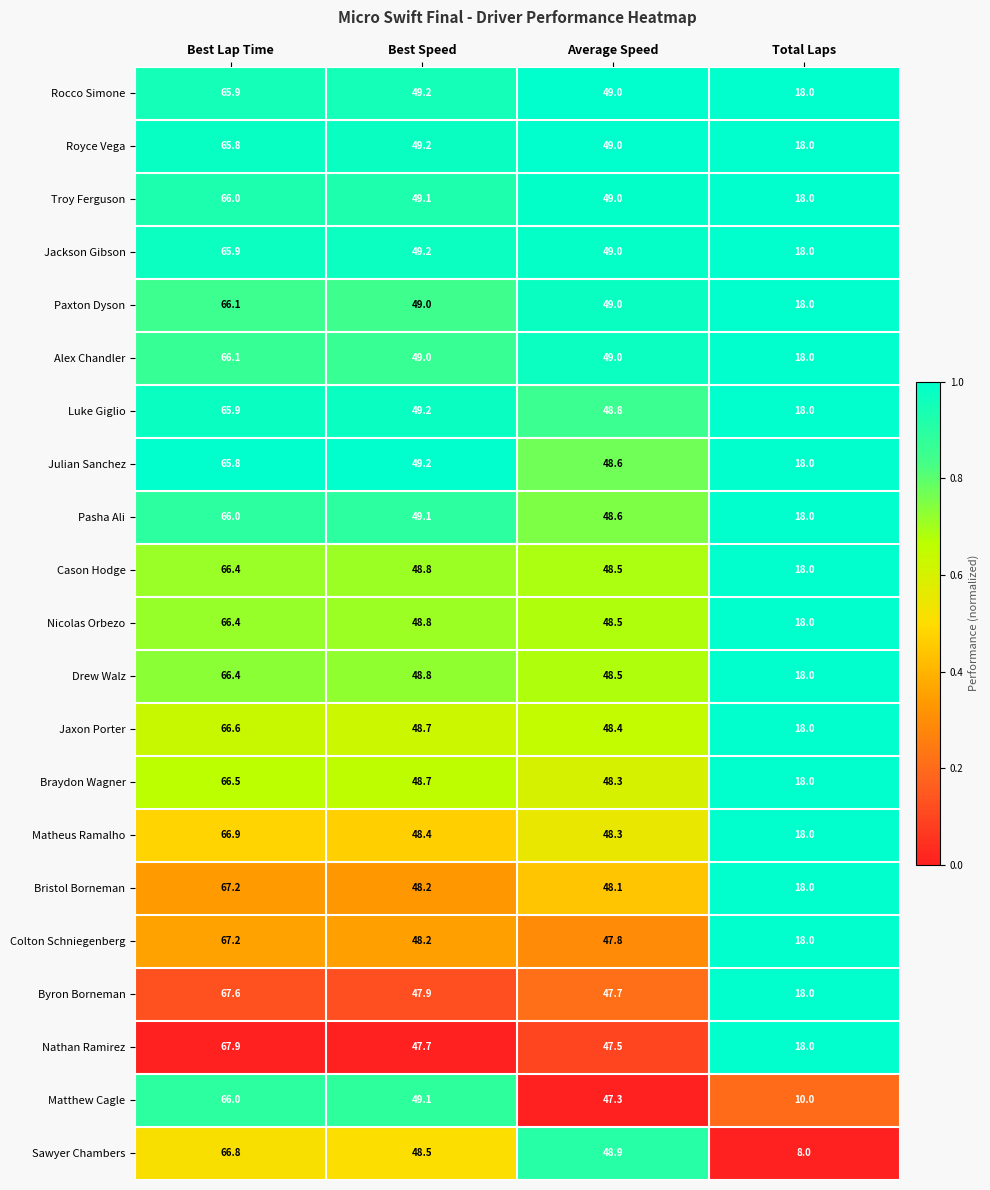

At which label does Braydon Wagner first exceed 48?

Best Lap Time